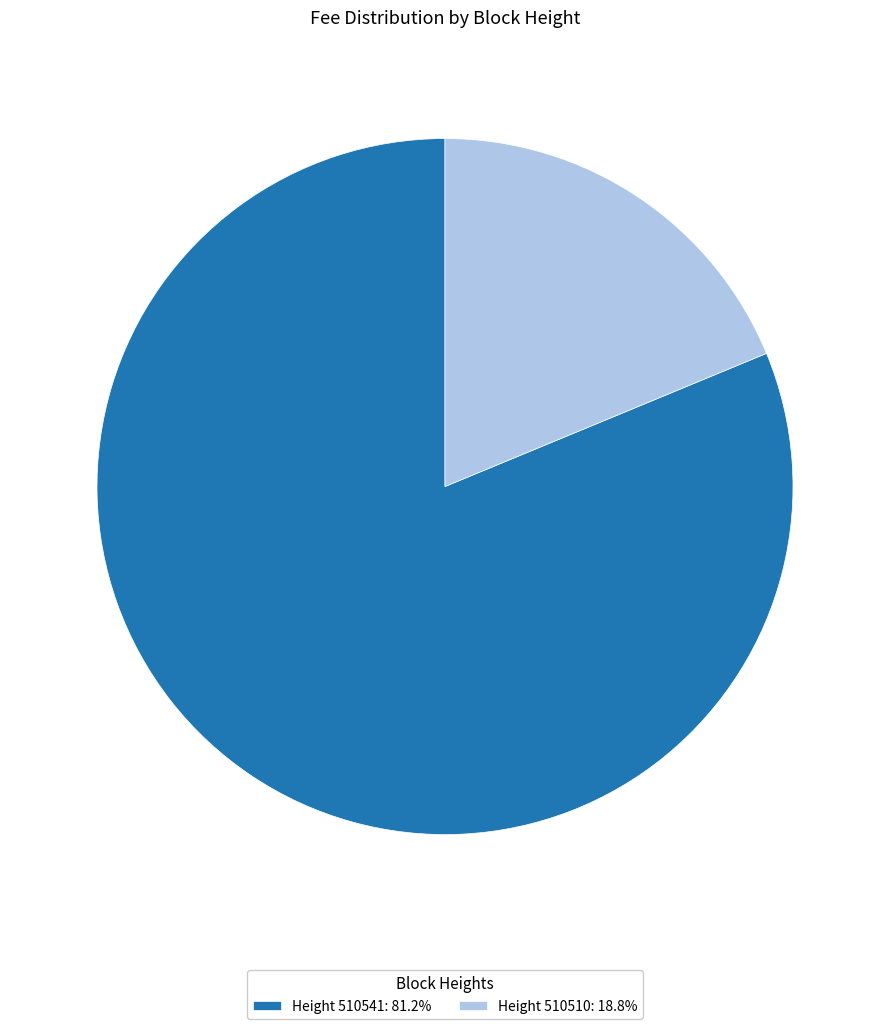

Does Height 510510: 18.8% represent more than half of the total?

No